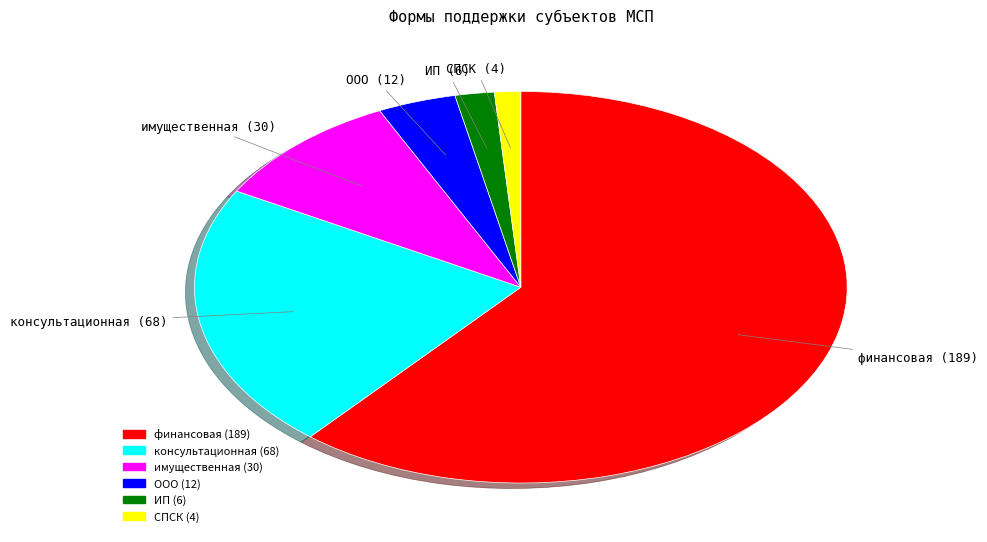

What is the largest slice in the pie chart?

финансовая